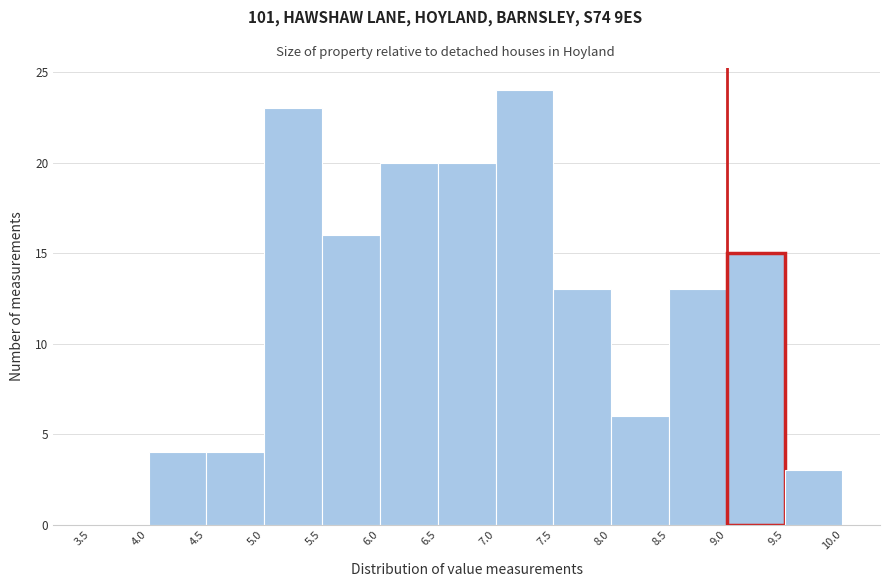

How tall is the bar that spans 9.0 to 9.5 on the x-axis? The values are not printed on the chart, so give them approximately, as read against the axis.

15